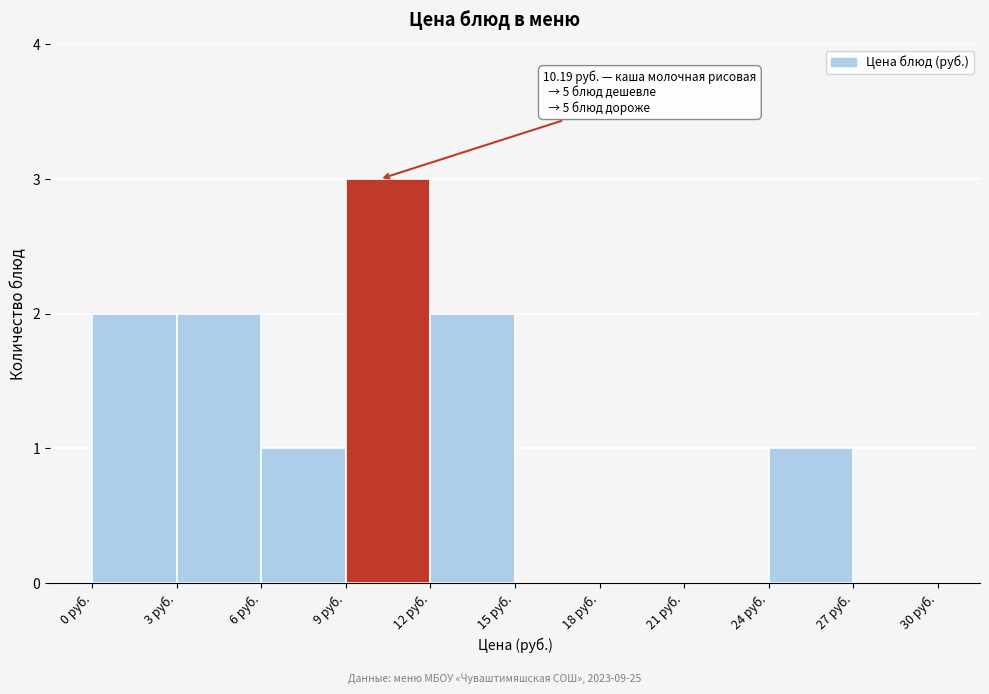

Over which range of the x-axis is the bar tallest?

9 to 12